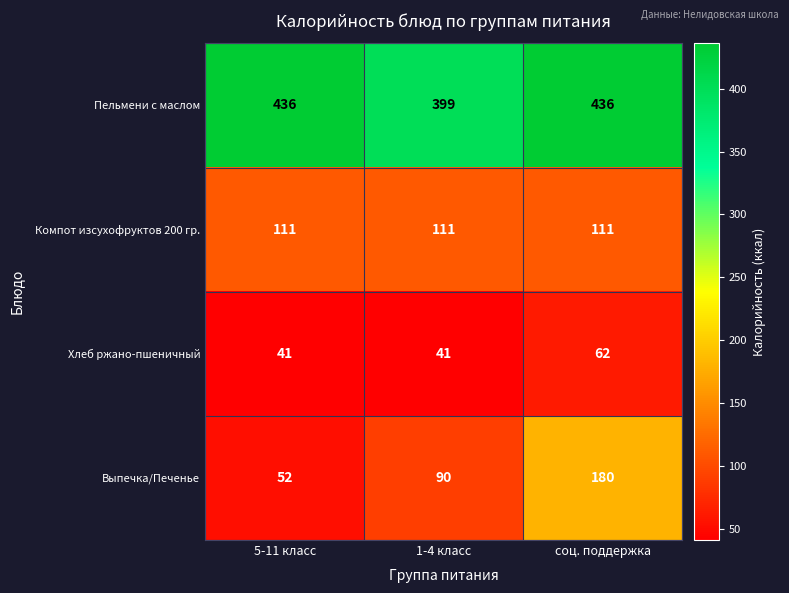

List the series in order of their peak value, highest first.

Пельмени с маслом, Выпечка/Печенье, Компот изсухофруктов 200 гр., Хлеб ржано-пшеничный